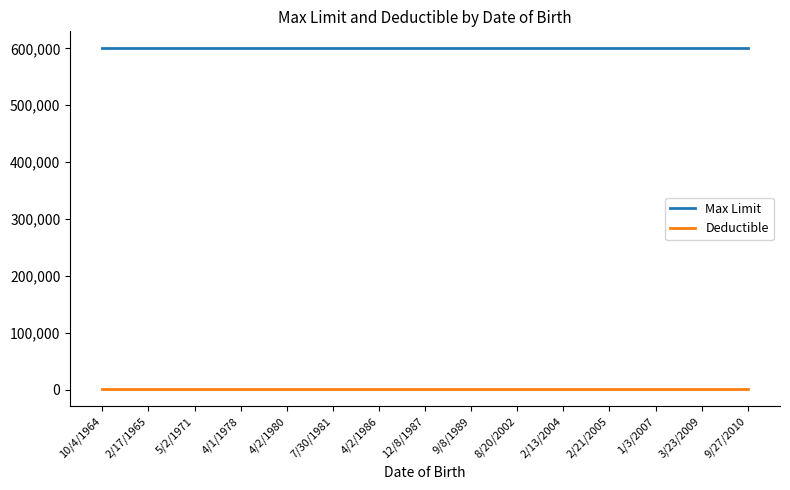

True or false: Deductible and Max Limit intersect in this chart.

False